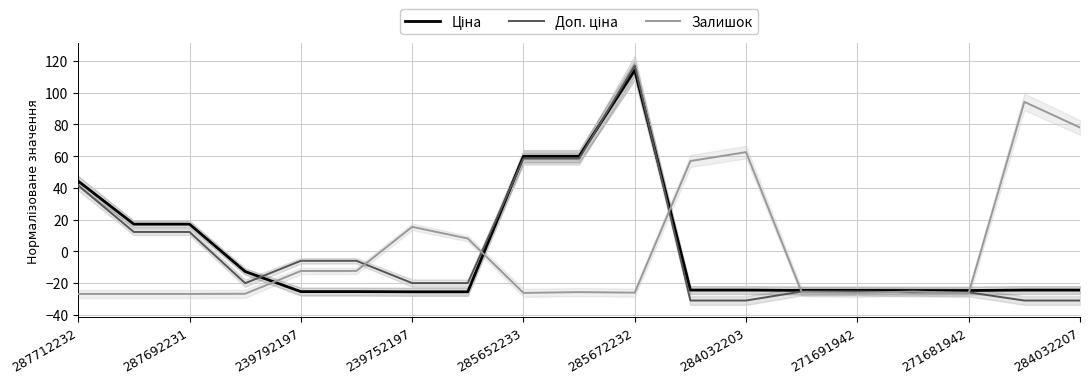

True or false: Доп. ціна has more than 2 interior local peaks.

False